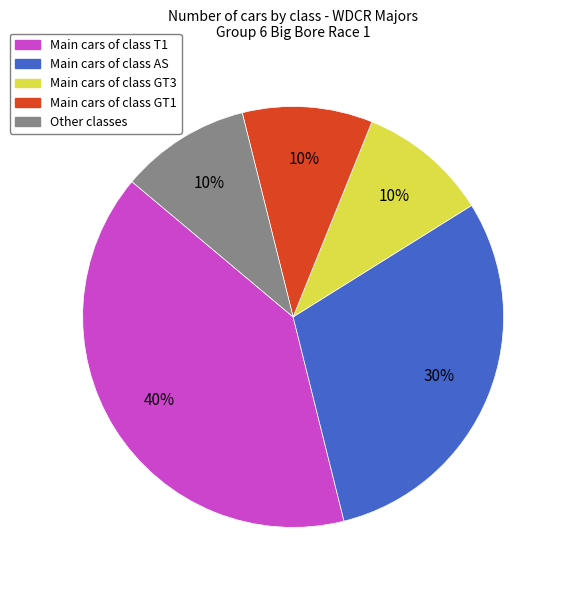

What is the largest slice in the pie chart?

Main cars of class T1